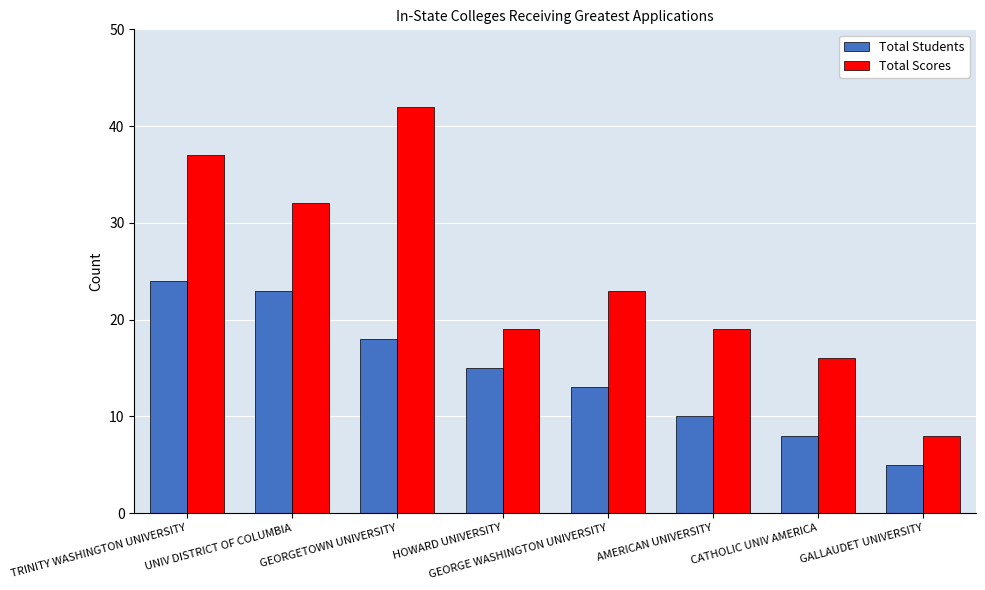

Which series changed the most between TRINITY WASHINGTON UNIVERSITY and CATHOLIC UNIV AMERICA?

Total Scores